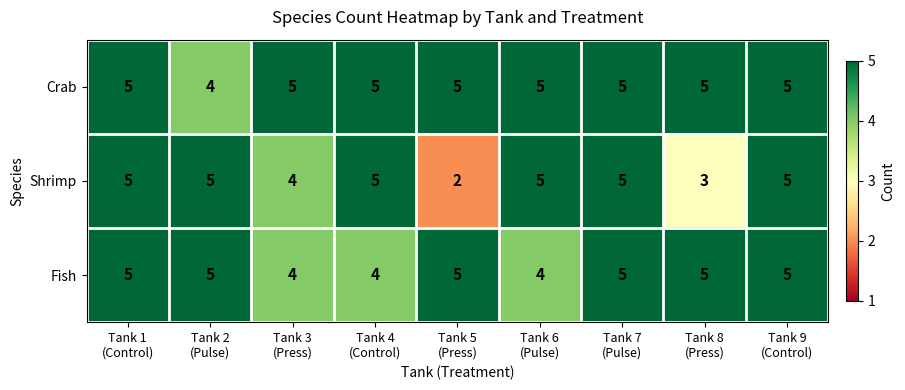

How many distinct data groups are displayed?

3